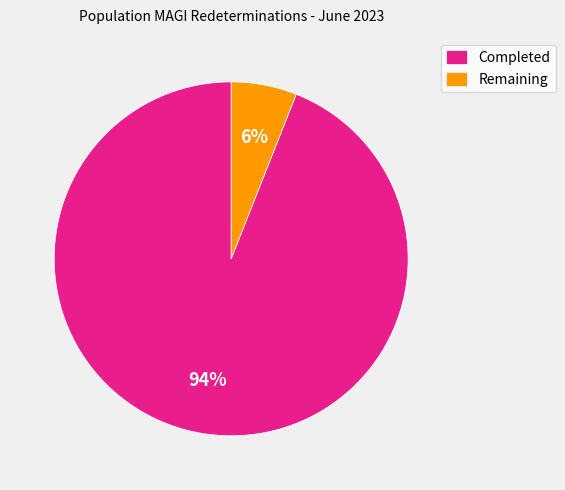

Approximately how many times larger is the value at Completed compared to Remaining?

15.7